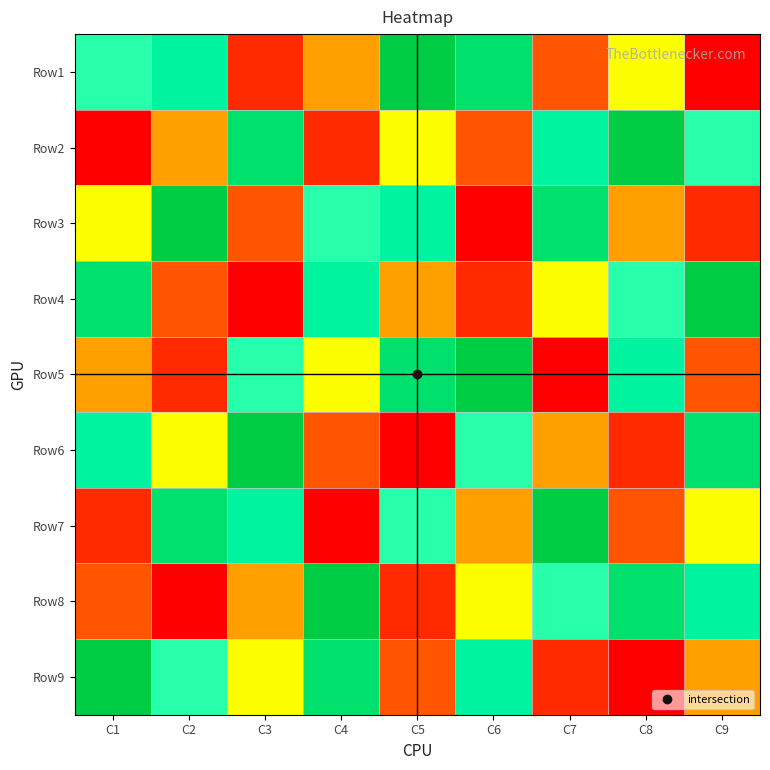

List the series in order of their peak value, highest first.

Row1, Row2, Row3, Row4, Row5, Row6, Row7, Row8, Row9